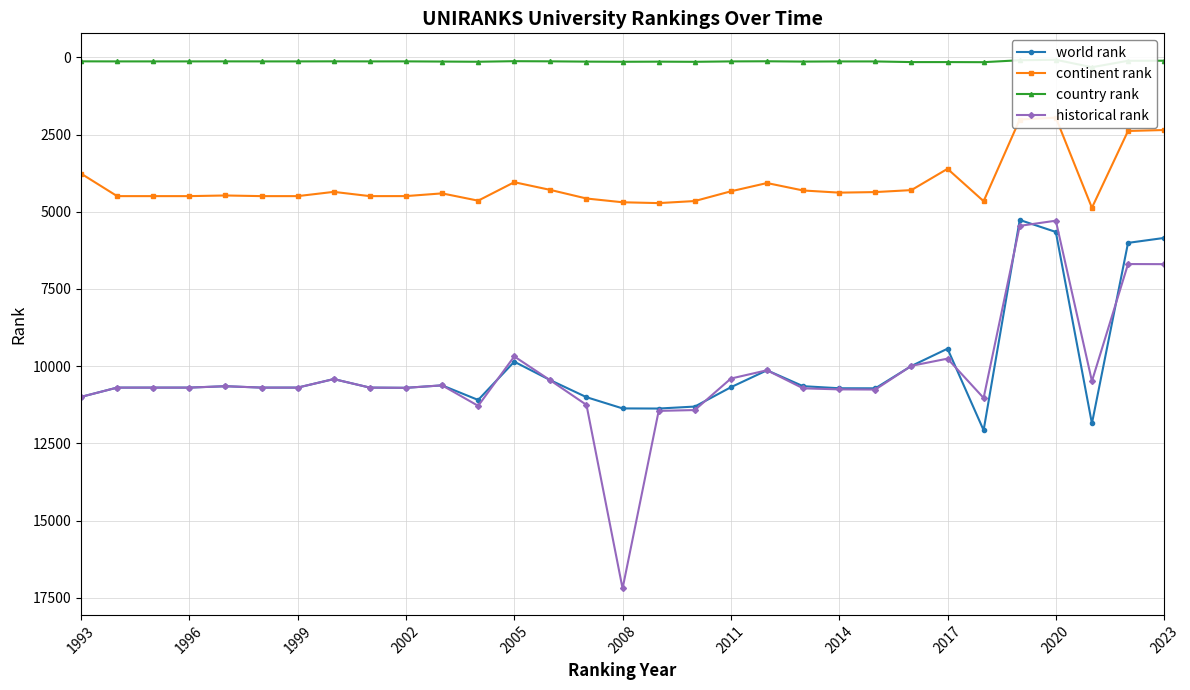

What is the minimum value for historical rank?

5289.5